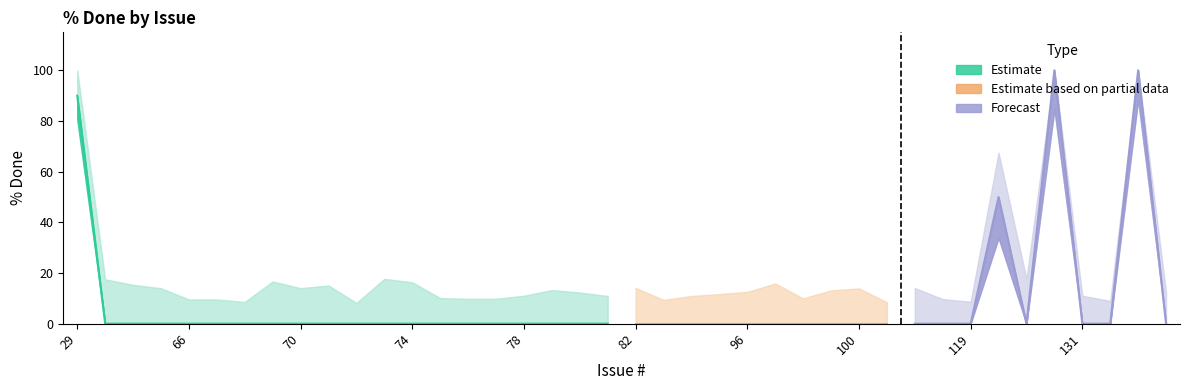

Is it true that % Done lower equals -55 at 81?

False